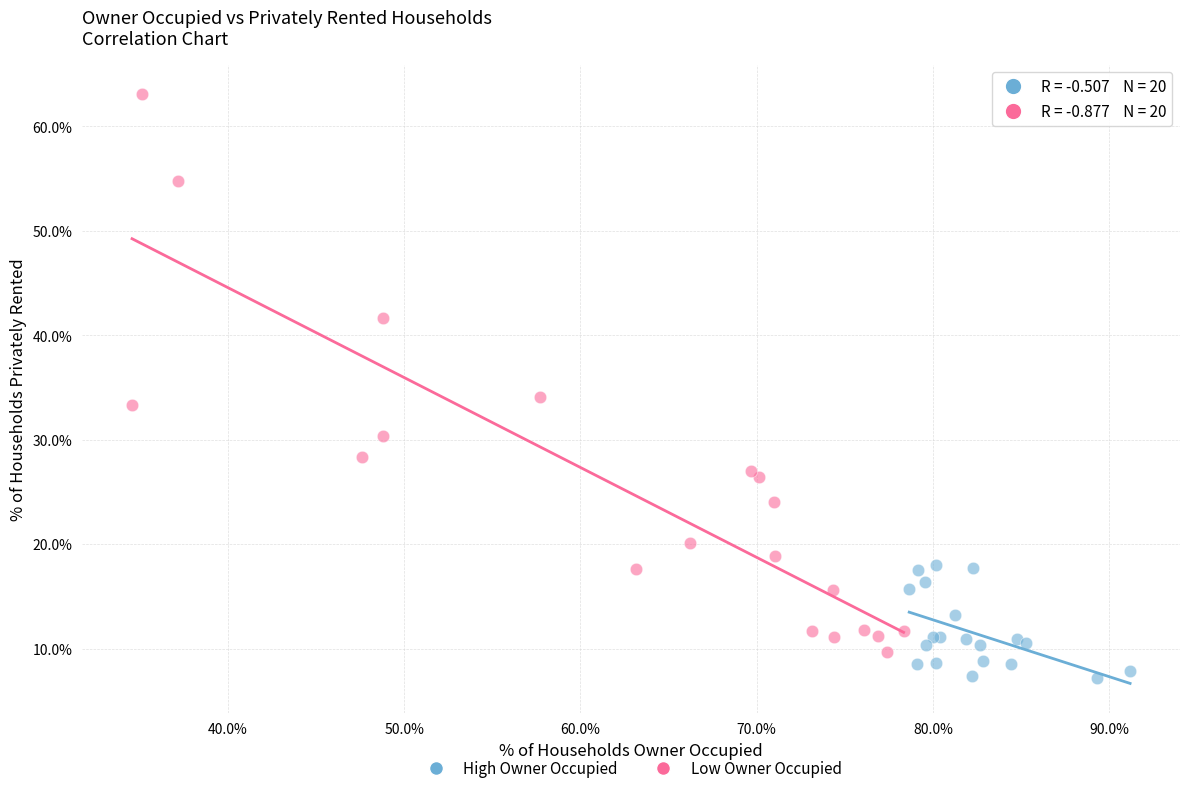

Which series reaches the maximum Y coordinate?

Low Owner Occupied